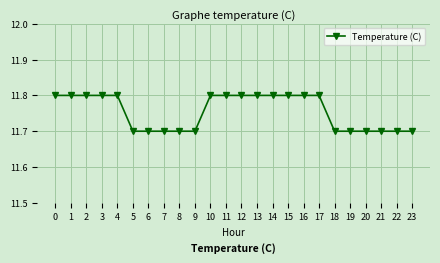

What is the minimum value shown in the chart?

11.7